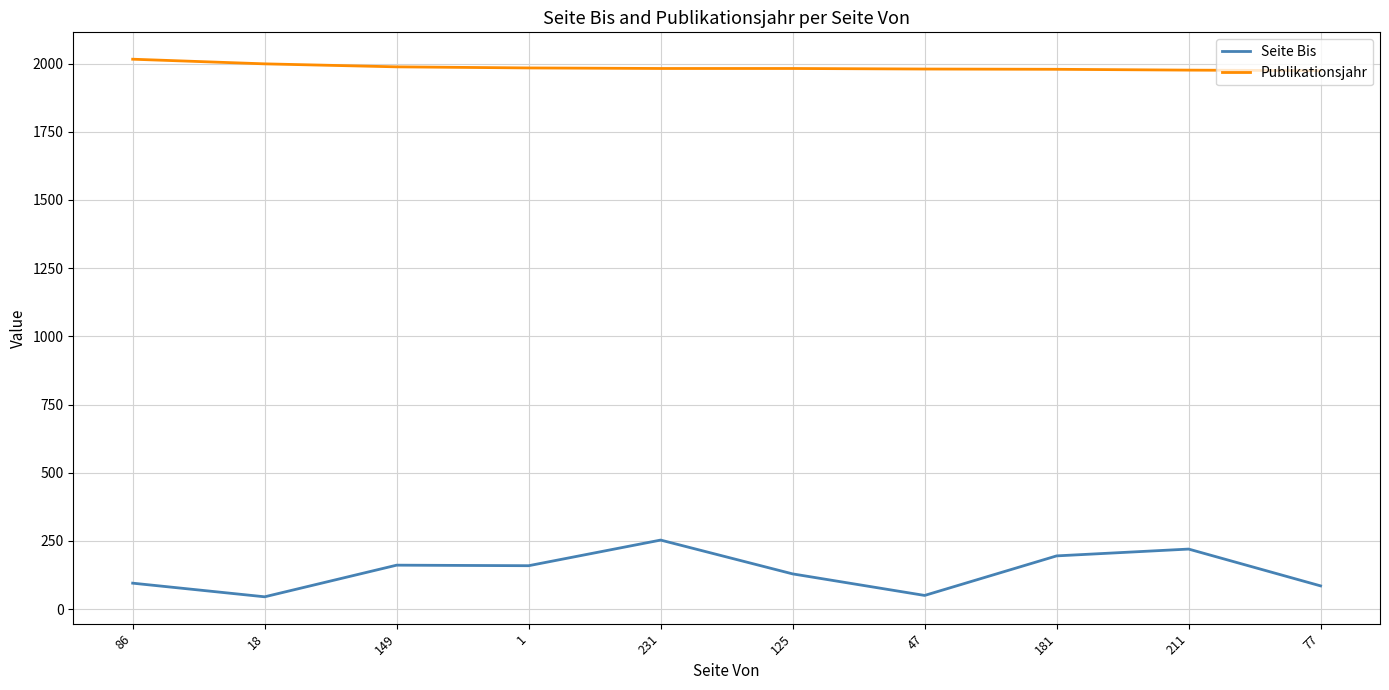

Rank the series by their maximum value, from highest to lowest.

Publikationsjahr, Seite Bis